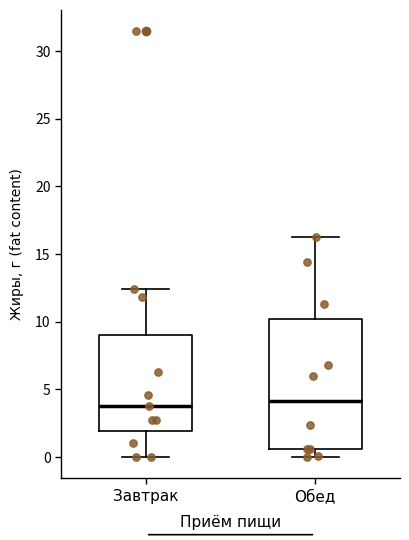

Reading left to right, transcribe this box plot: for each box, give where its median line is, the range the box spans, and where its two whiskers end, as read against the y-axis. The values are not printed on the chart, so give them approximately, as read against the axis.

Завтрак: median 4.0, box 2.0 to 9.0, whiskers 0.0 to 12.5
Обед: median 4.0, box 0.5 to 10.0, whiskers 0.0 to 16.5